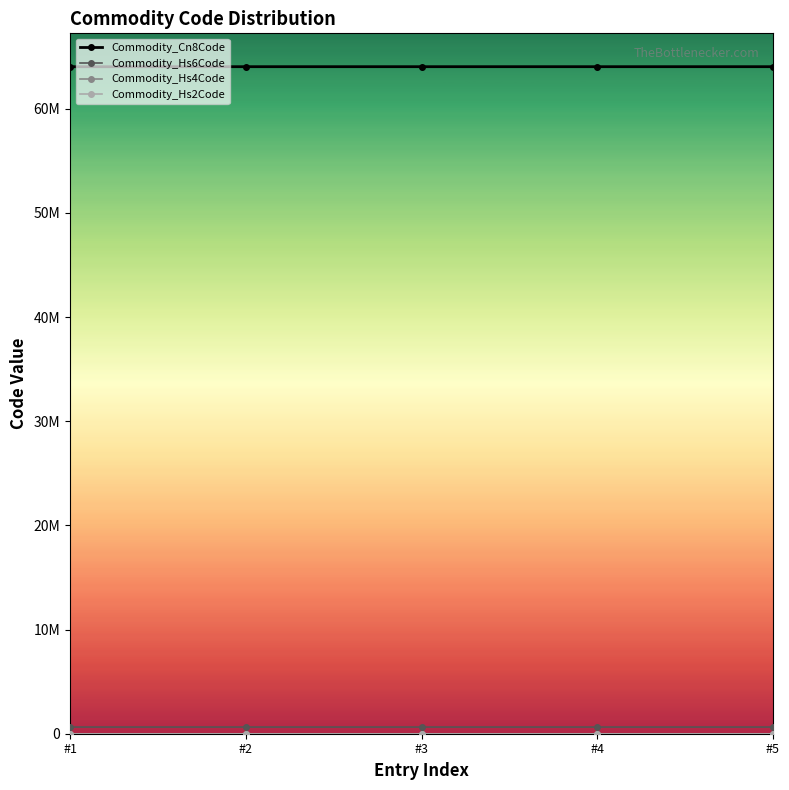

Is it true that Commodity_Cn8Code equals 64039993 at #2?

True